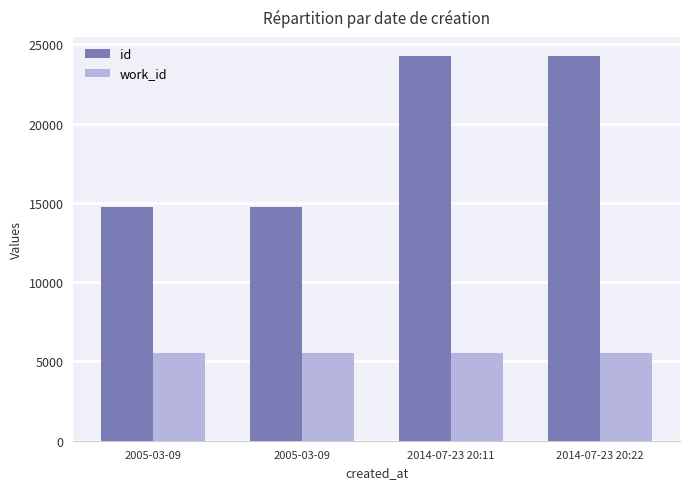

How many data points in id are less than 24242?

2